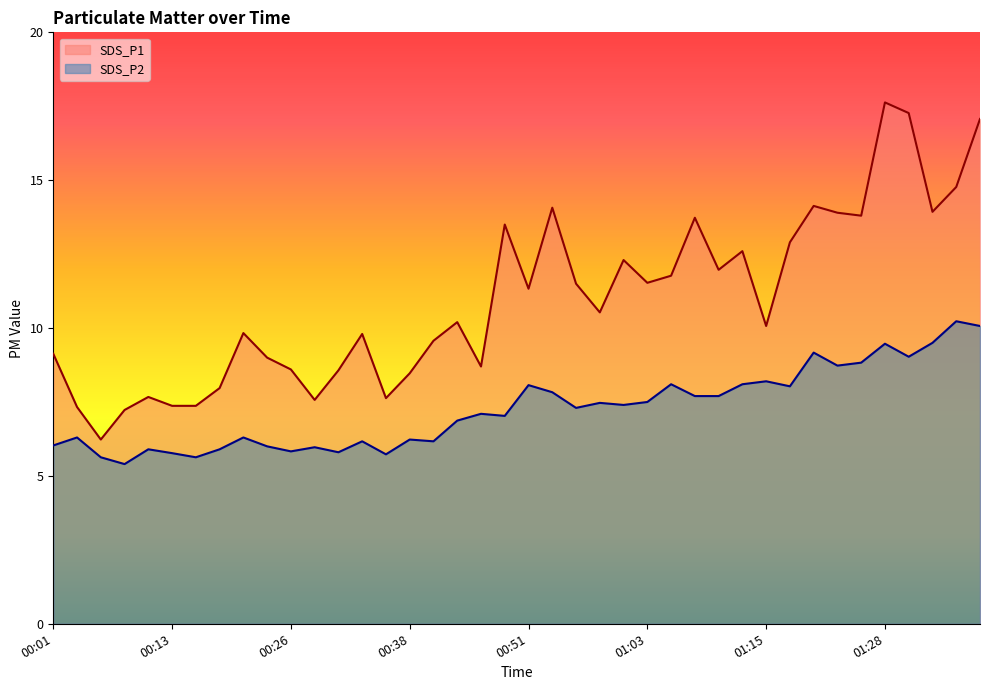

Does the chart display data point markers on the line(s)?

No